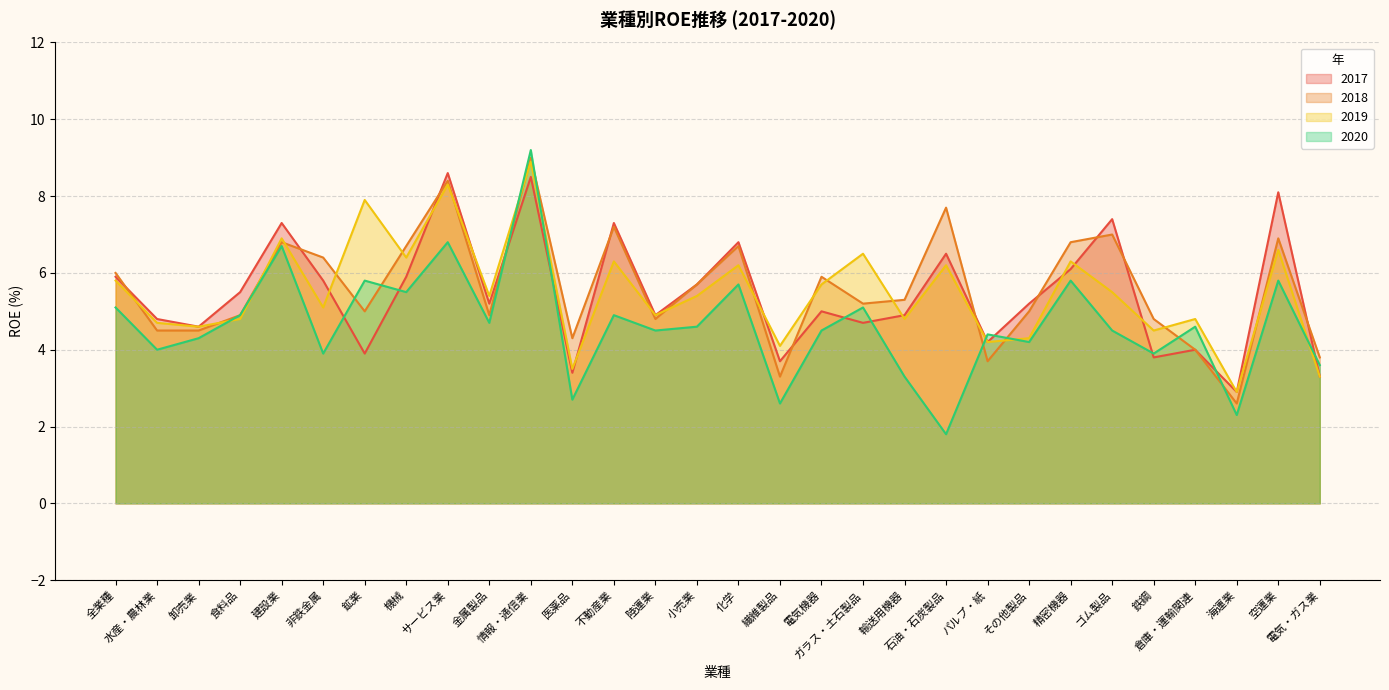

Which has a higher value, 石油・石炭製品 or 輸送用機器?

石油・石炭製品